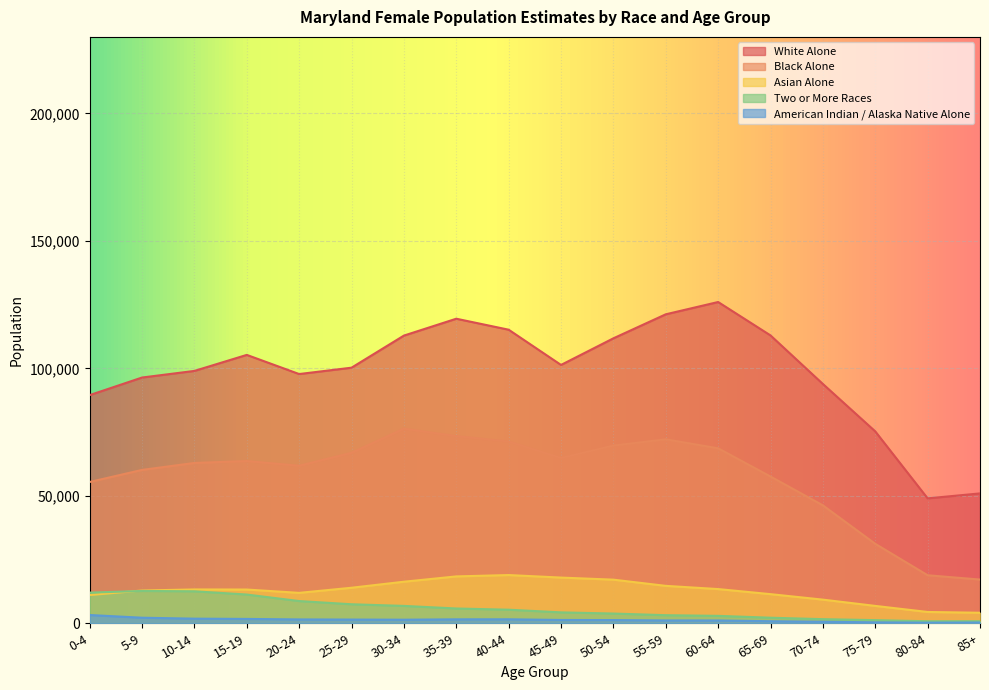

Where is Asian Alone nearest to the value 11522?

65-69